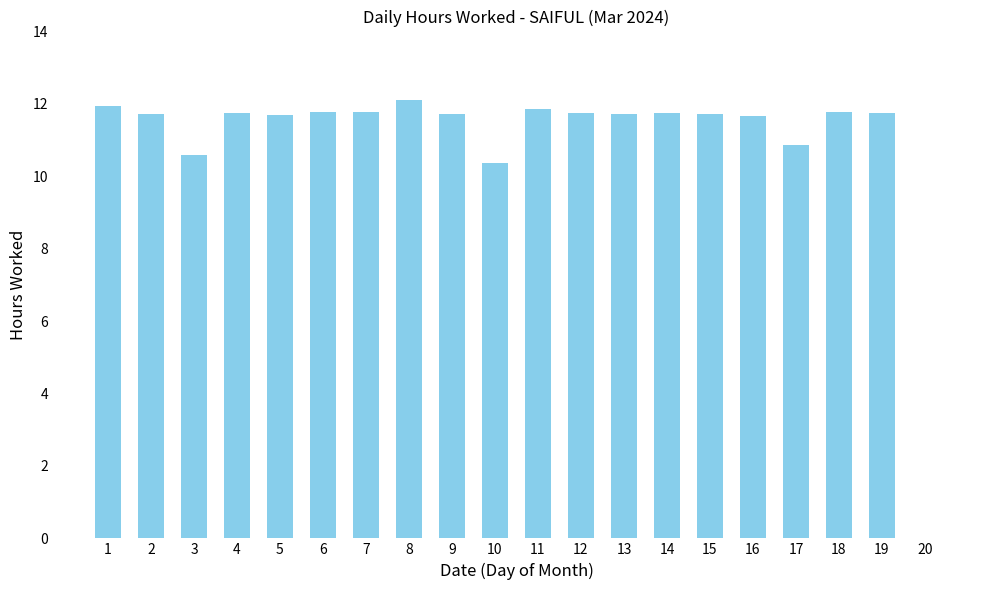

Count the number of values greater than 11.

16